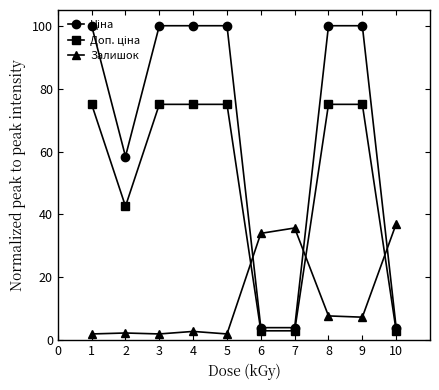

At how many categories does at least one series exceed 97?

6